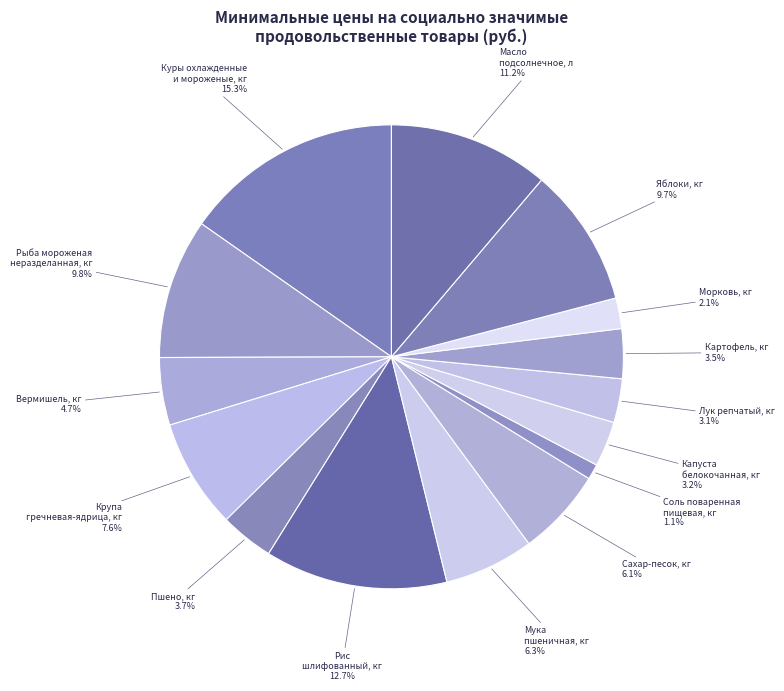

True or false: Картофель, кг accounts for 10% of the total.

False